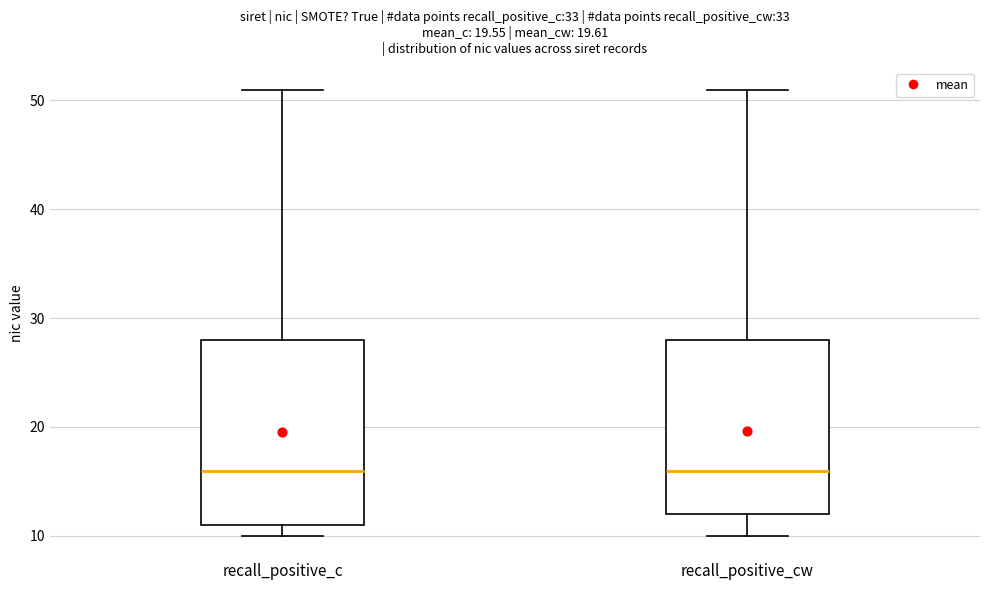

Where does the lower whisker of the box for recall_positive_cw end on the y-axis? The values are not printed on the chart, so give them approximately, as read against the axis.

10